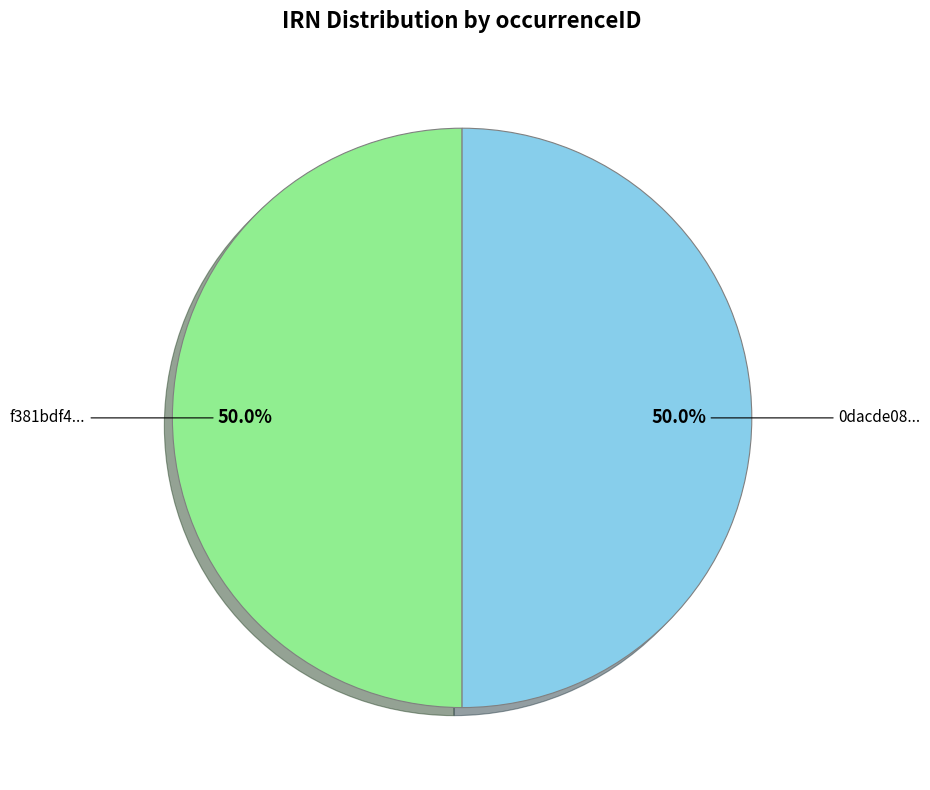

How many slices are in this pie chart?

2